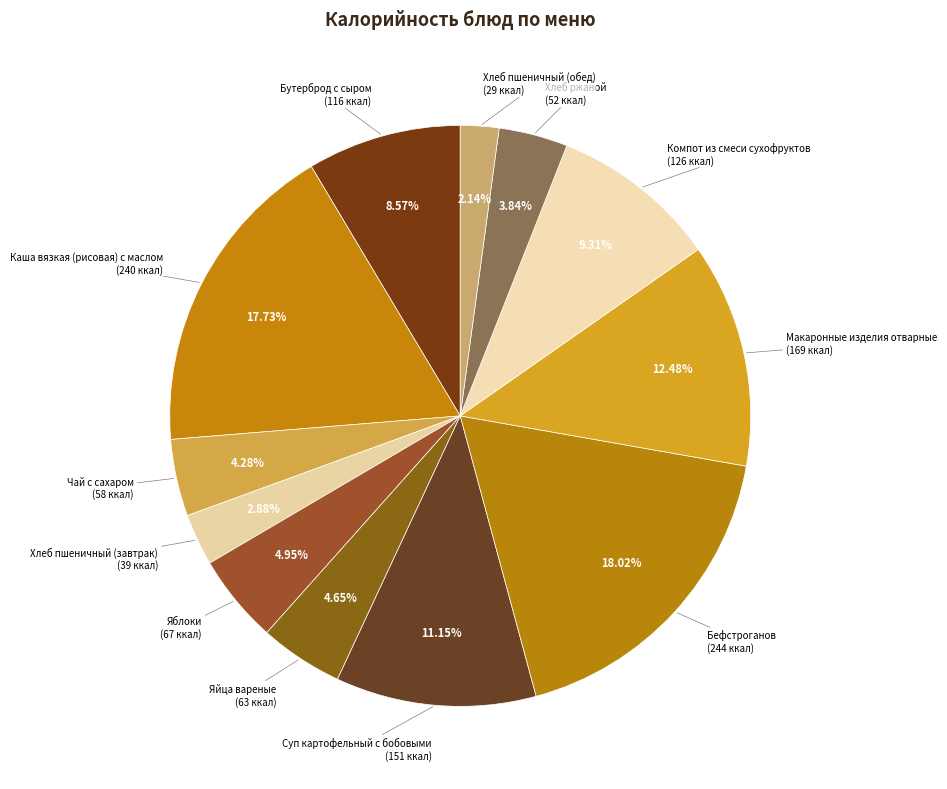

True or false: Хлеб пшеничный (завтрак) accounts for 13% of the total.

False